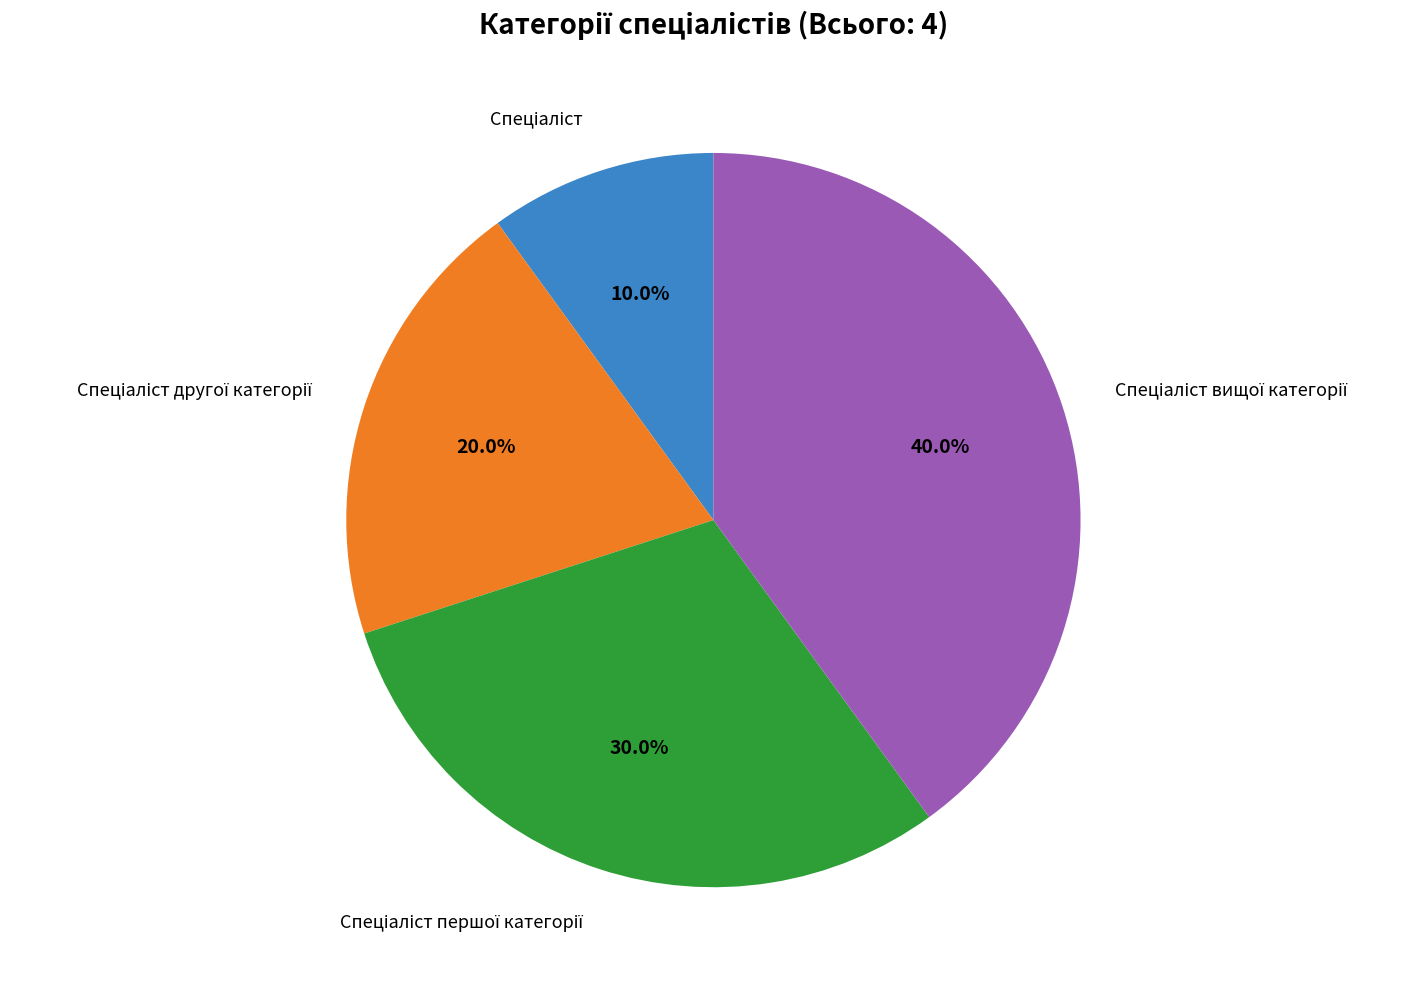

Does any single category account for the majority?

No